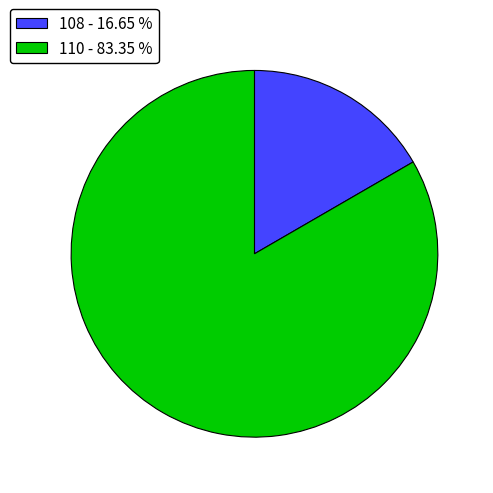

Which category has the smallest portion of the pie?

108